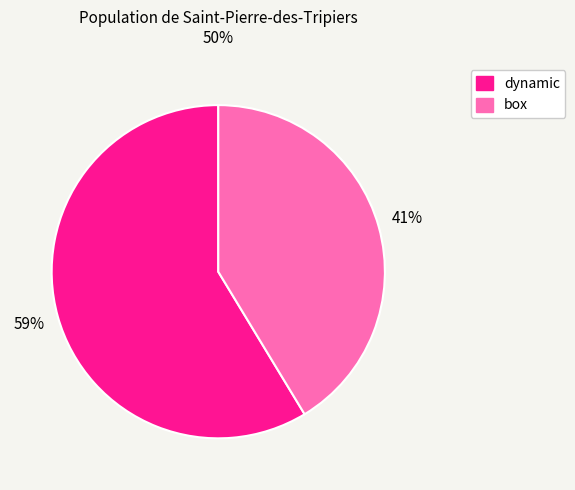

Is it true that dynamic is 59% of the pie?

True